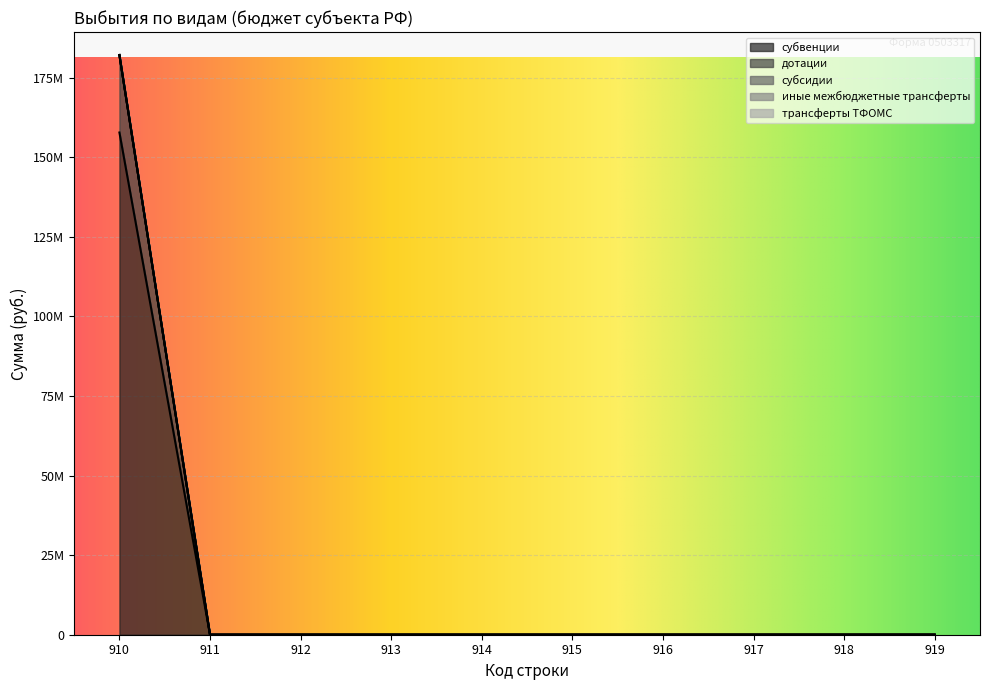

Reading right to left, extract all data points from this chart.

субвенции: 0.0	0.0	0.0	0.0	0.0	0.0	0.0	0.0	0.0	157781306.4
дотации: 0.0	0.0	0.0	0.0	0.0	0.0	0.0	0.0	0.0	24346000.0
субсидии: 0.0	0.0	0.0	0.0	0.0	0.0	0.0	0.0	0.0	0.0
иные межбюджетные трансферты: 0.0	0.0	0.0	0.0	0.0	0.0	0.0	0.0	0.0	0.0
трансферты ТФОМС: 0.0	0.0	0.0	0.0	0.0	0.0	0.0	0.0	0.0	0.0